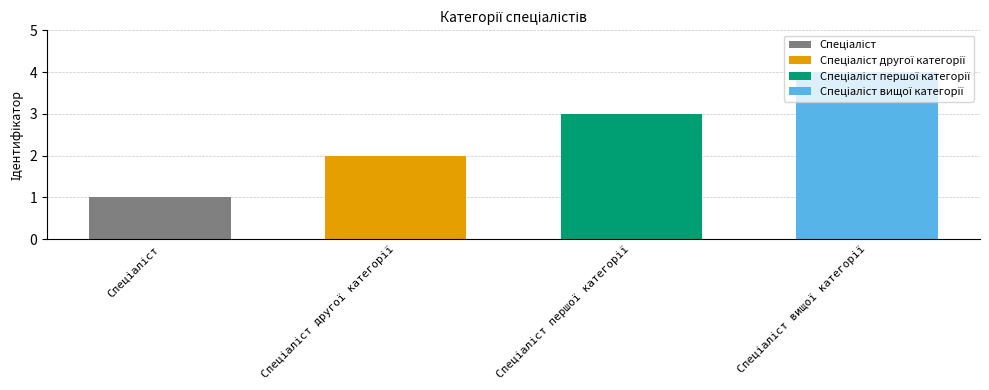

What is the label of the 4th bar from the left?

Спеціаліст вищої категорії